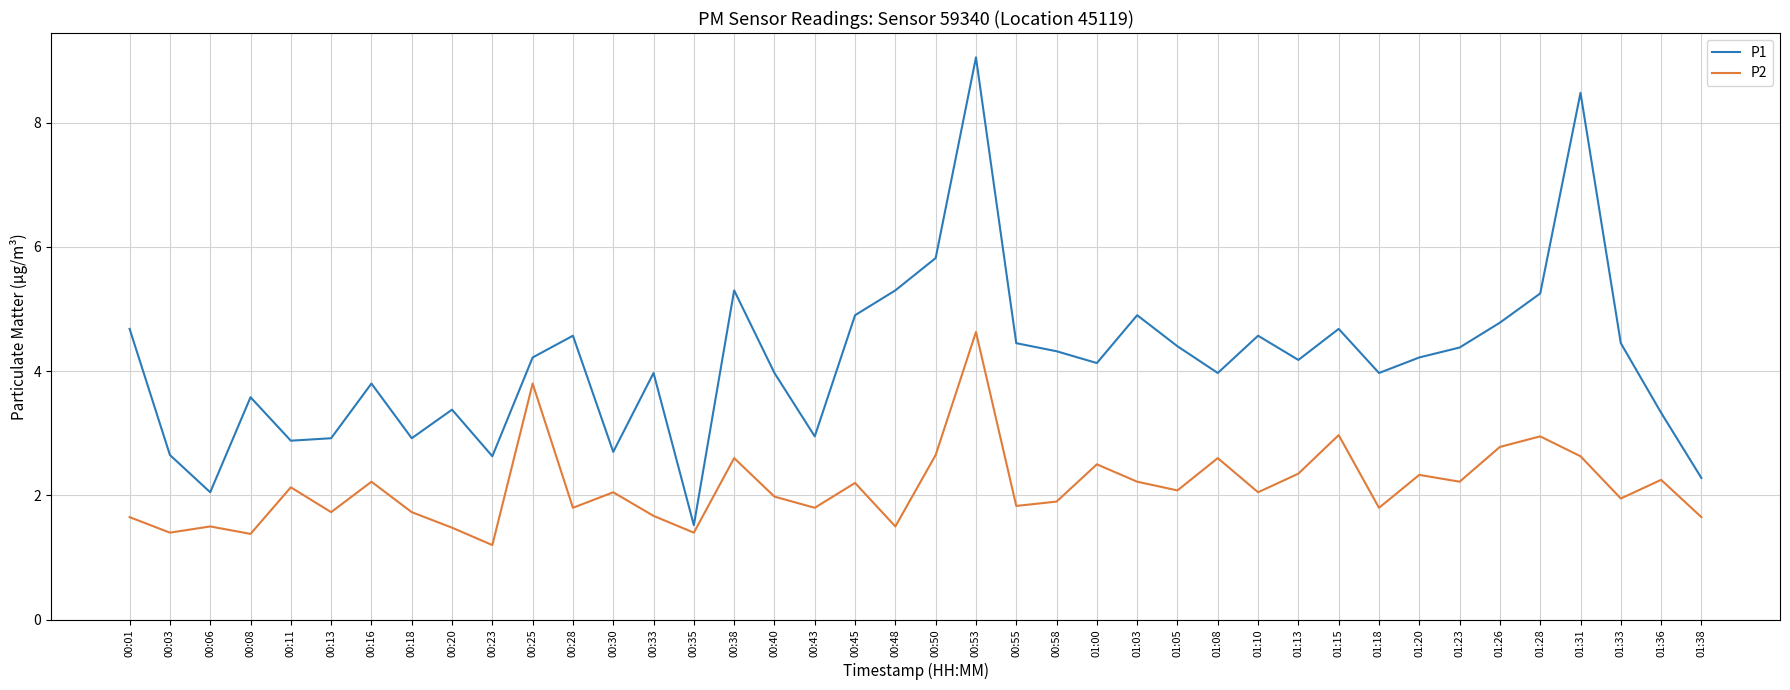

What is the difference between the highest and lowest values at 00:08?

2.2